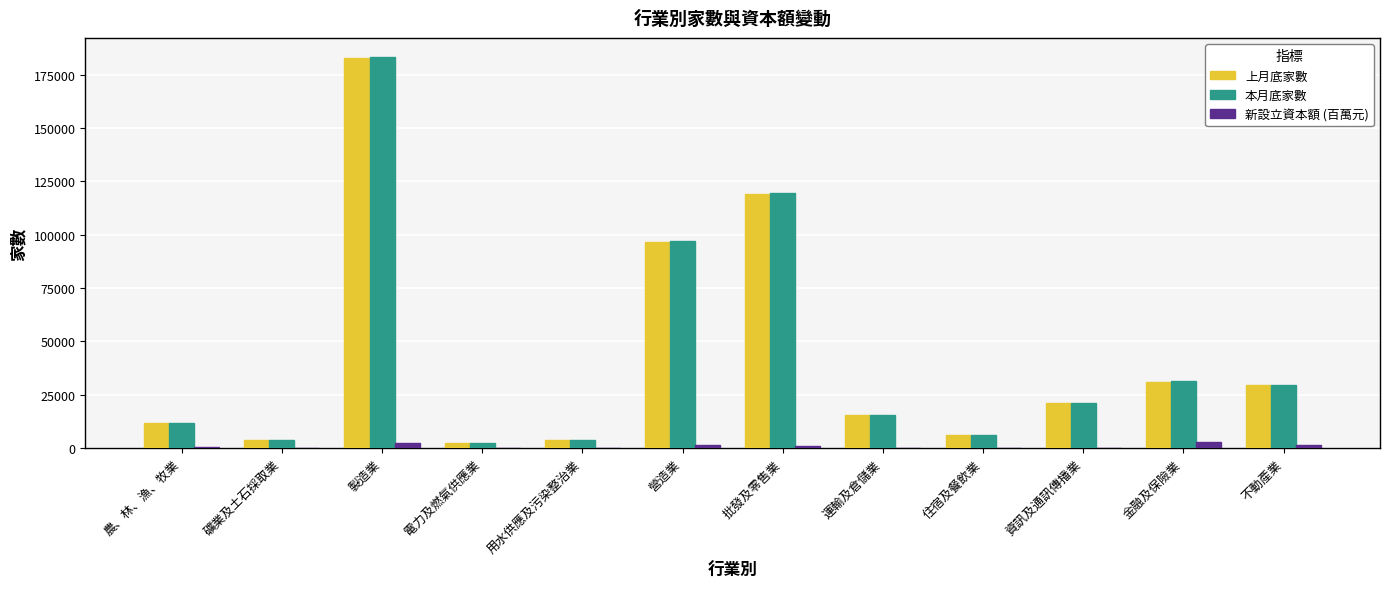

Which category has the highest value in the 上月底家數 series?

製造業